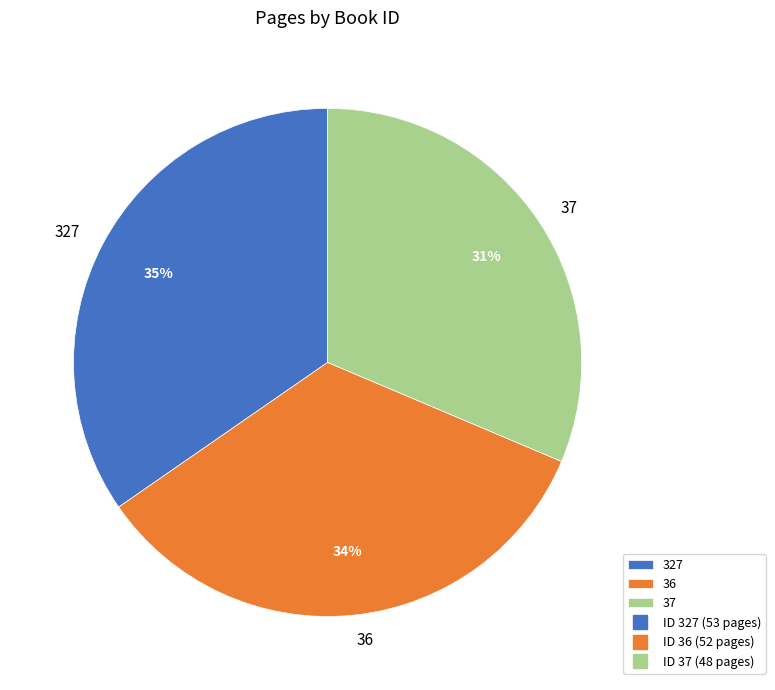

Do 36 and 37 together represent more than half of the pie?

Yes